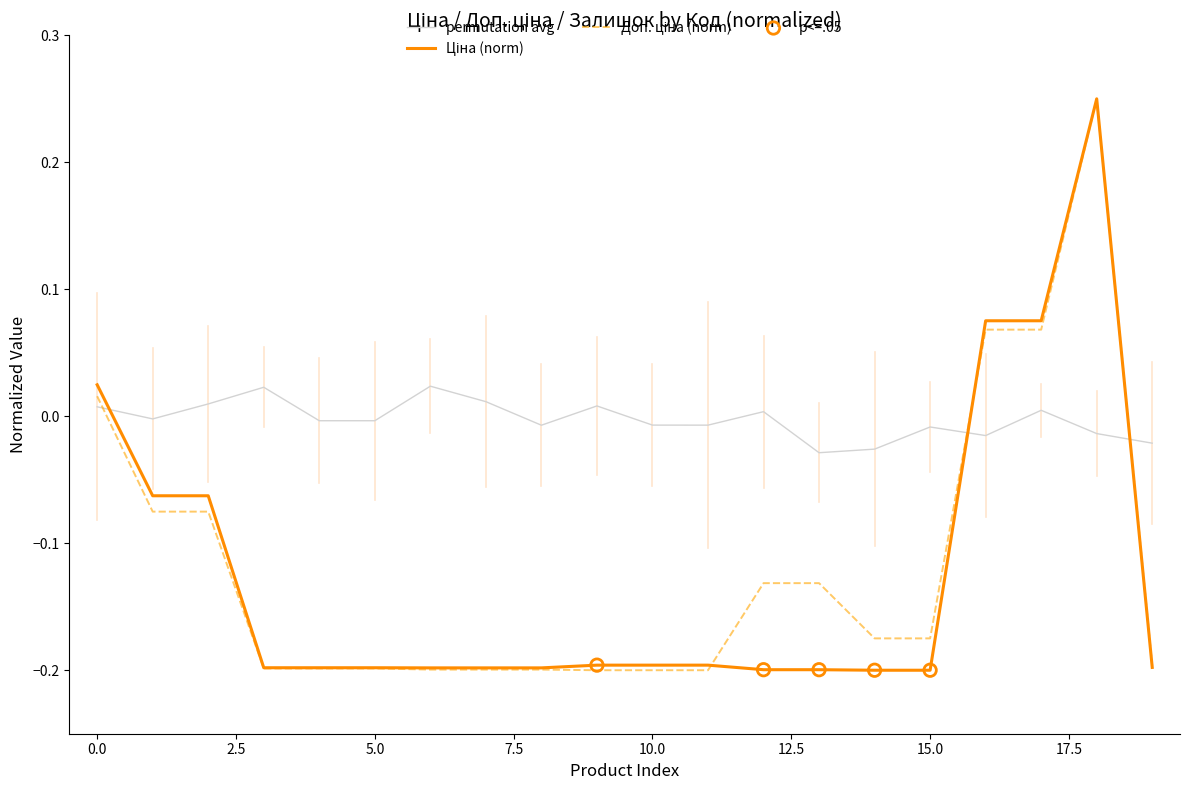

Which series has the largest total across all categories?

permutation avg